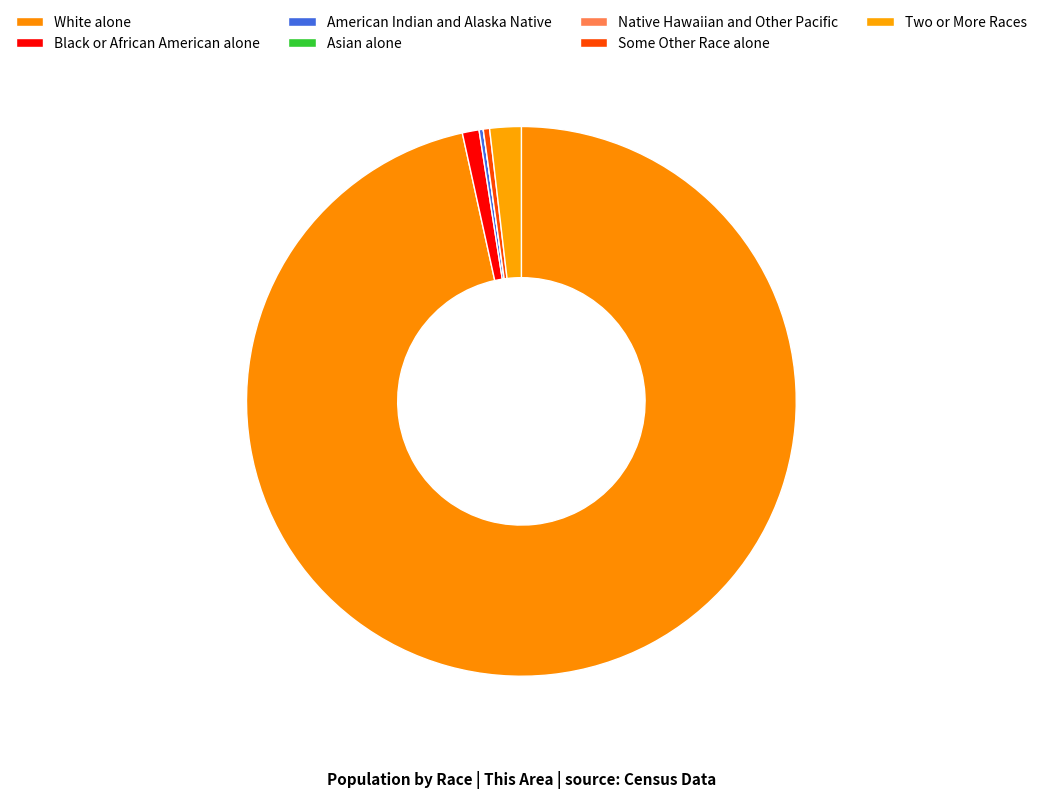

How many segments does this pie chart have?

7